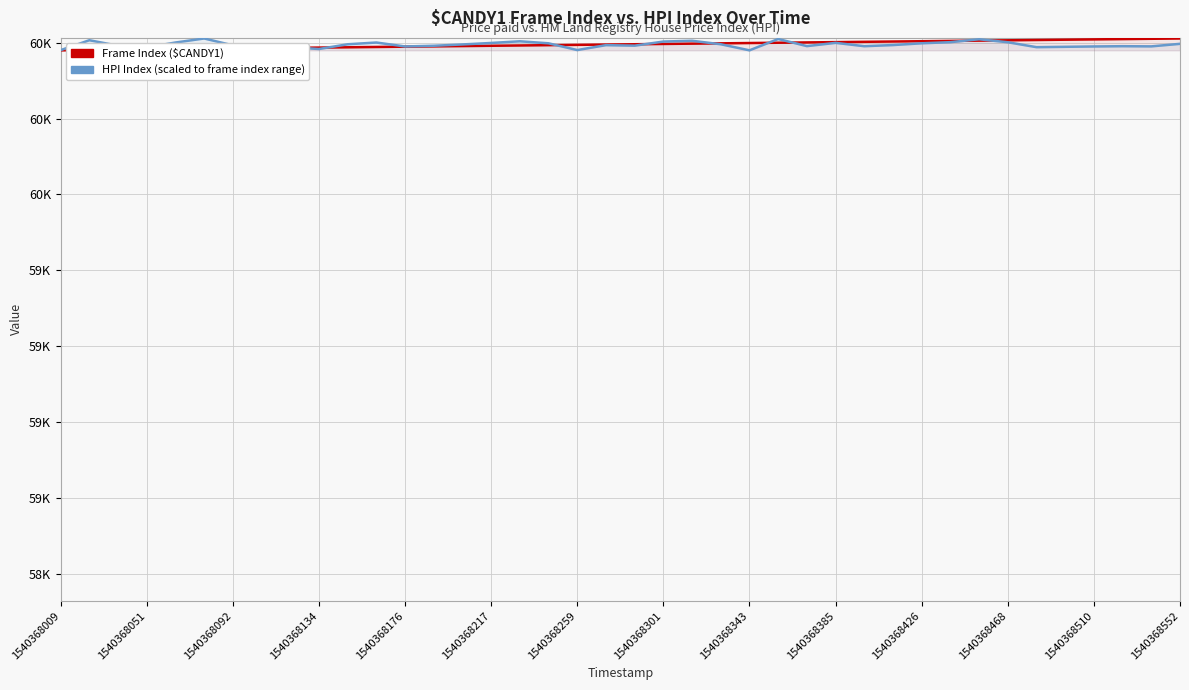

The Frame Index ($CANDY1) series shows 35415.6 at 1540368217. True or false?

False